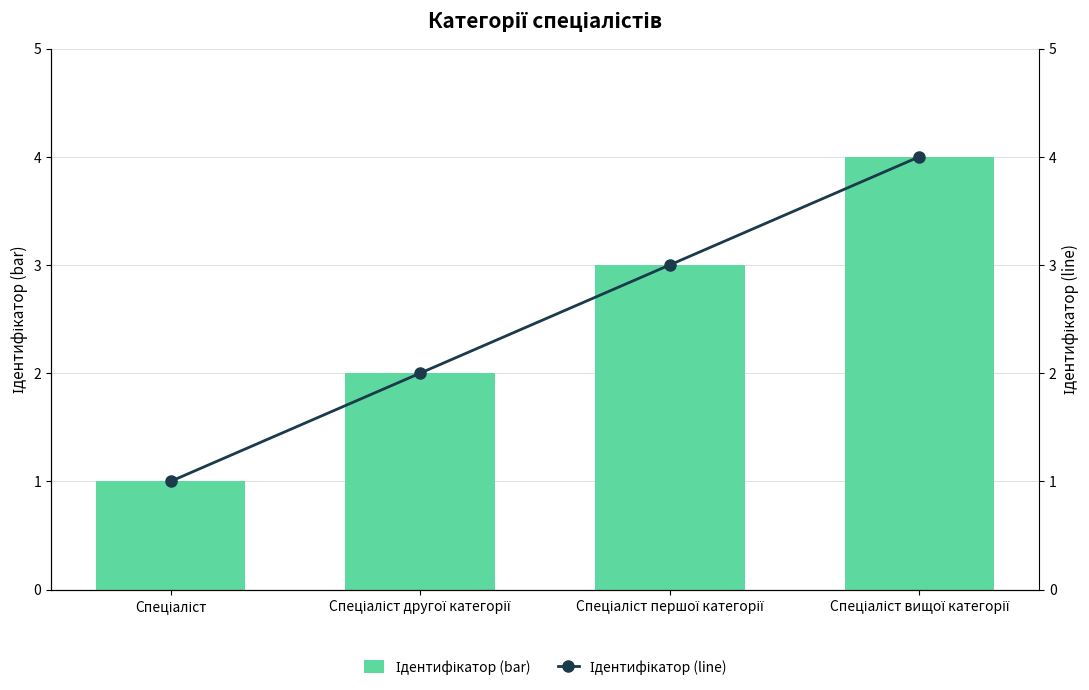

Read the Ідентифікатор (line) value at Спеціаліст вищої категорії.

4